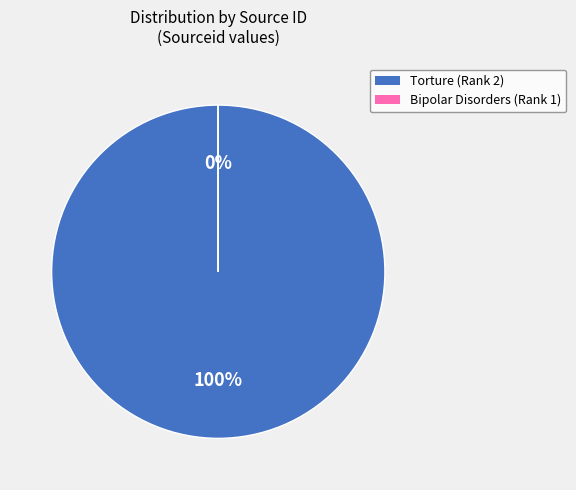

Combined, do Torture (Rank 2) and Bipolar Disorders (Rank 1) account for over 50%?

Yes